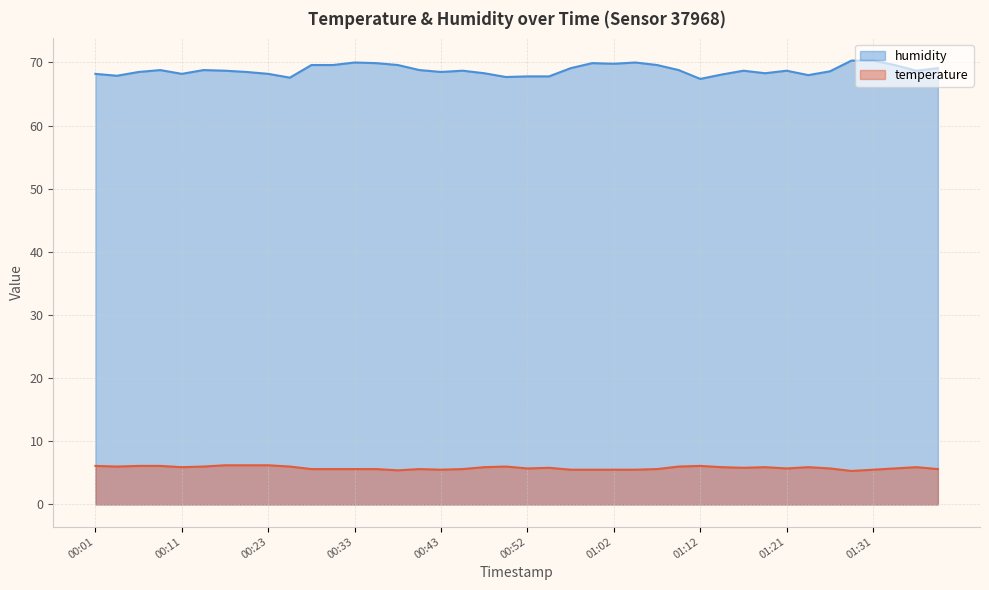

Where is the first local minimum for humidity?

00:03